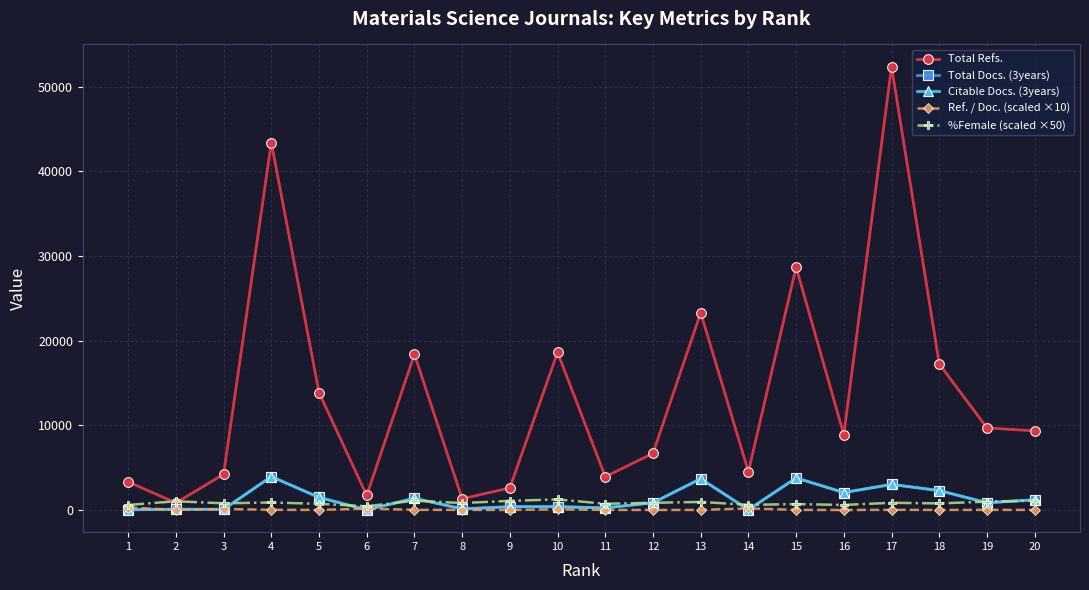

Between 2 and 5, which series saw the biggest shift?

Total Refs.